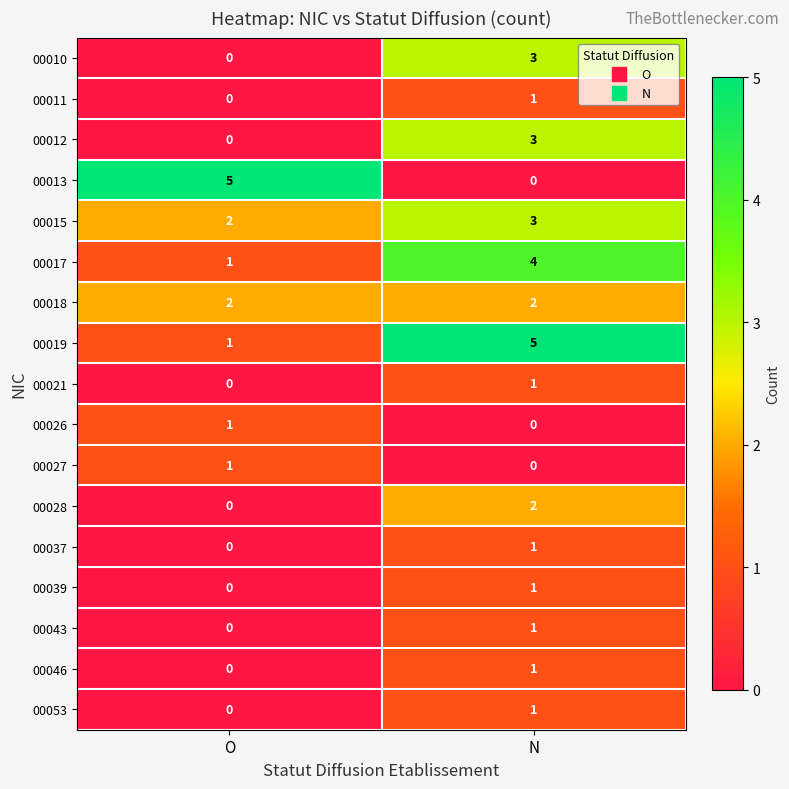

The 00017 series shows 4 at N. True or false?

True